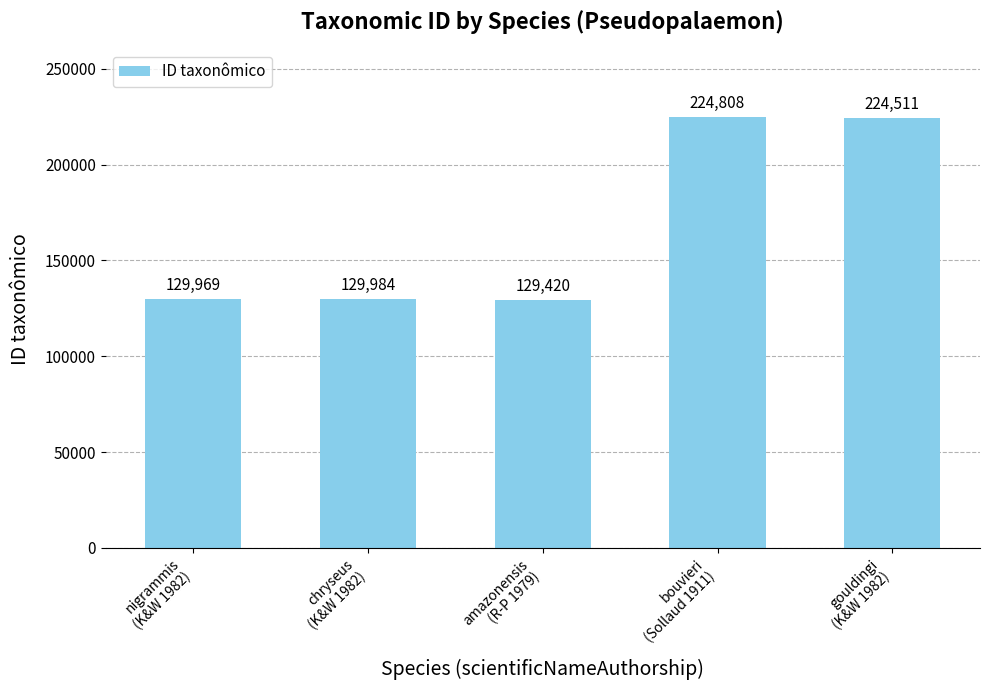

How many categories are shown in the chart?

5